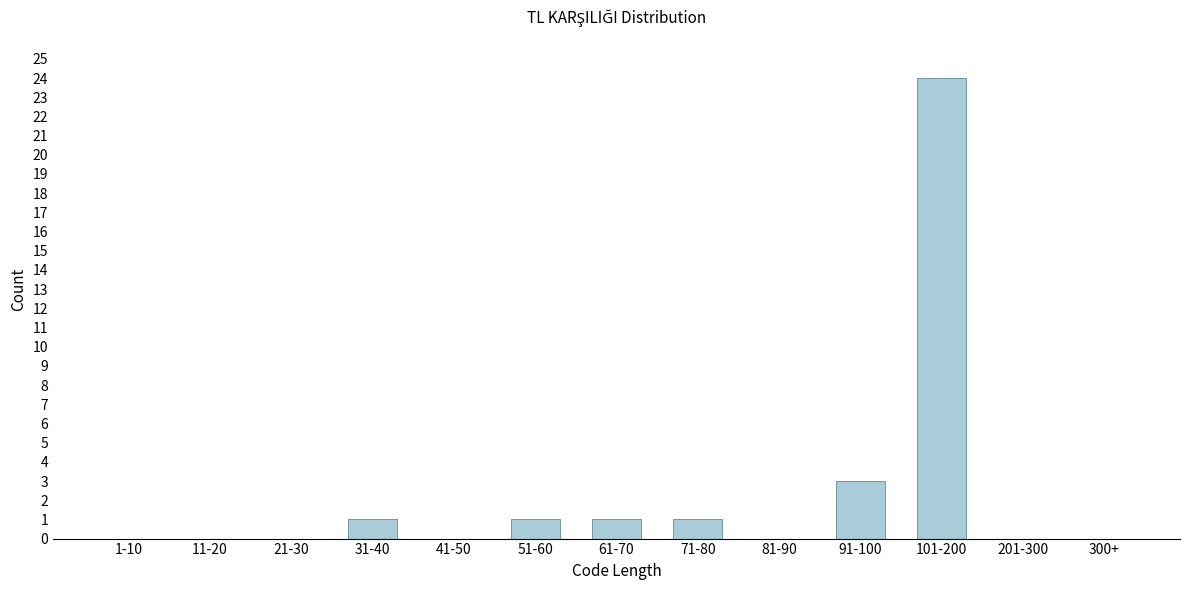

Reading left to right, list all the values displayed in this chart.

1-10=0	11-20=0	21-30=0	31-40=1	41-50=0	51-60=1	61-70=1	71-80=1	81-90=0	91-100=3	101-200=24	201-300=0	300+=0